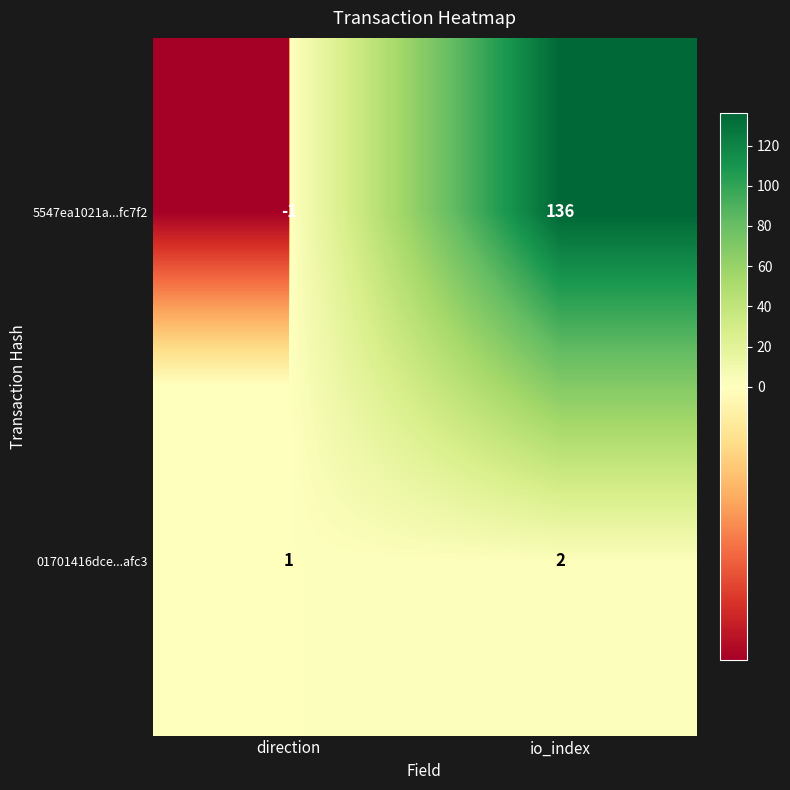

True or false: 5547ea1021a...fc7f2 has a value of 136 at io_index.

True